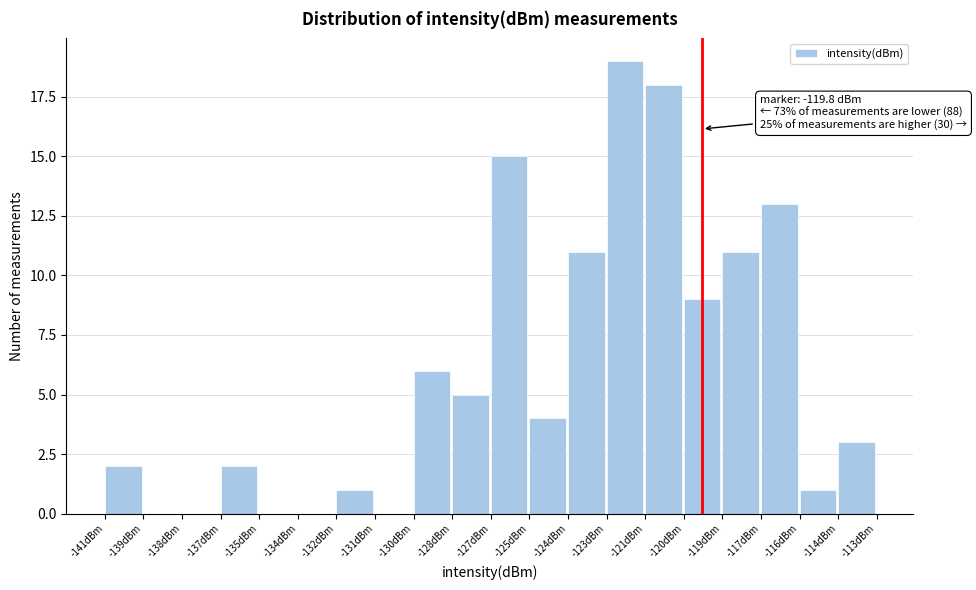

Reading right to left, list all the values displayed in this chart.

-114dBm=3	-116dBm=1	-117dBm=13	-119dBm=11	-120dBm=9	-121dBm=18	-123dBm=19	-124dBm=11	-125dBm=4	-127dBm=15	-128dBm=5	-130dBm=6	-131dBm=0	-132dBm=1	-134dBm=0	-135dBm=0	-137dBm=2	-138dBm=0	-139dBm=0	-141dBm=2